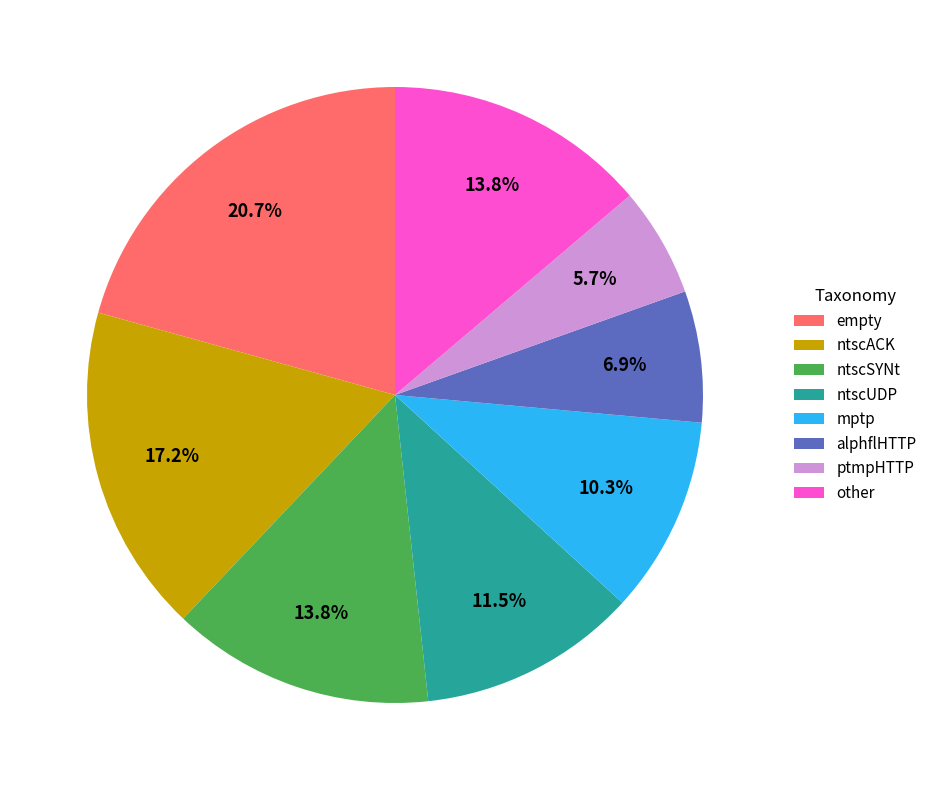

To the nearest percent, what is the difference between the other and ntscACK slice percentages?

3%